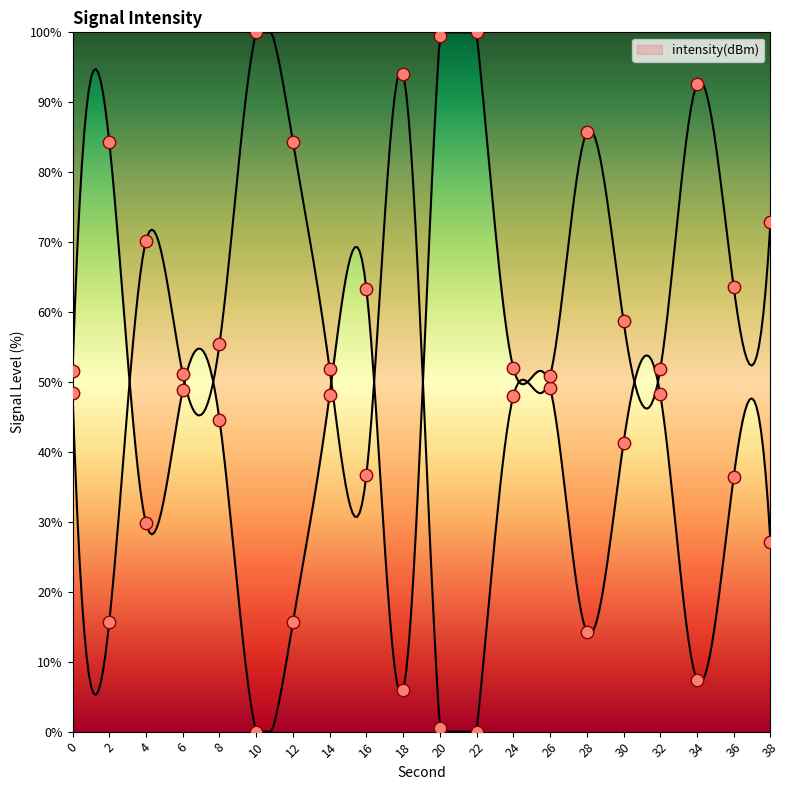

What is the ratio of the value at 20 to the value at 0?

1.9